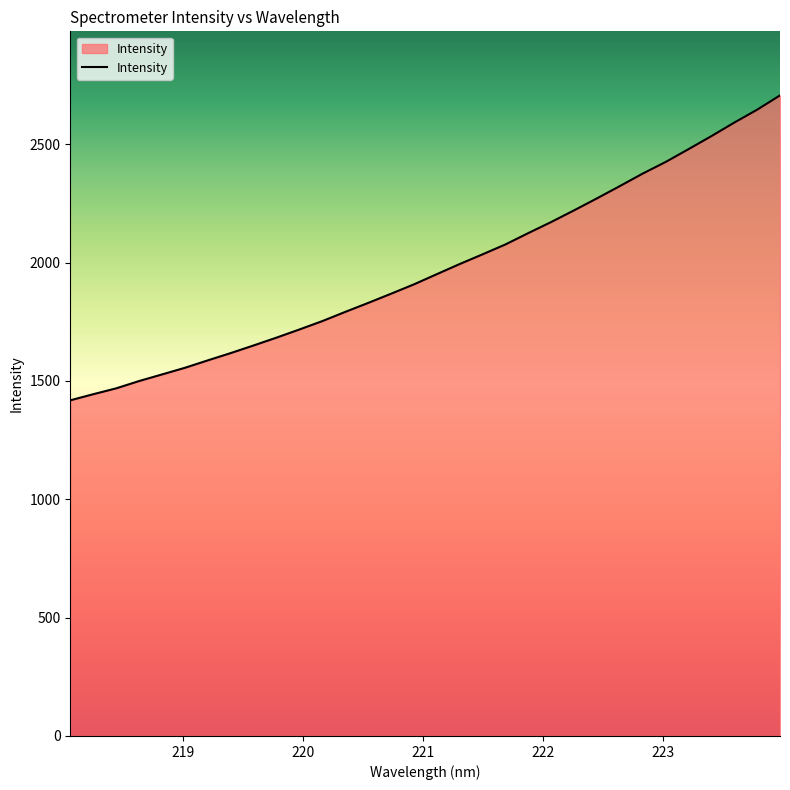

What is the minimum value shown in the chart?

1418.2